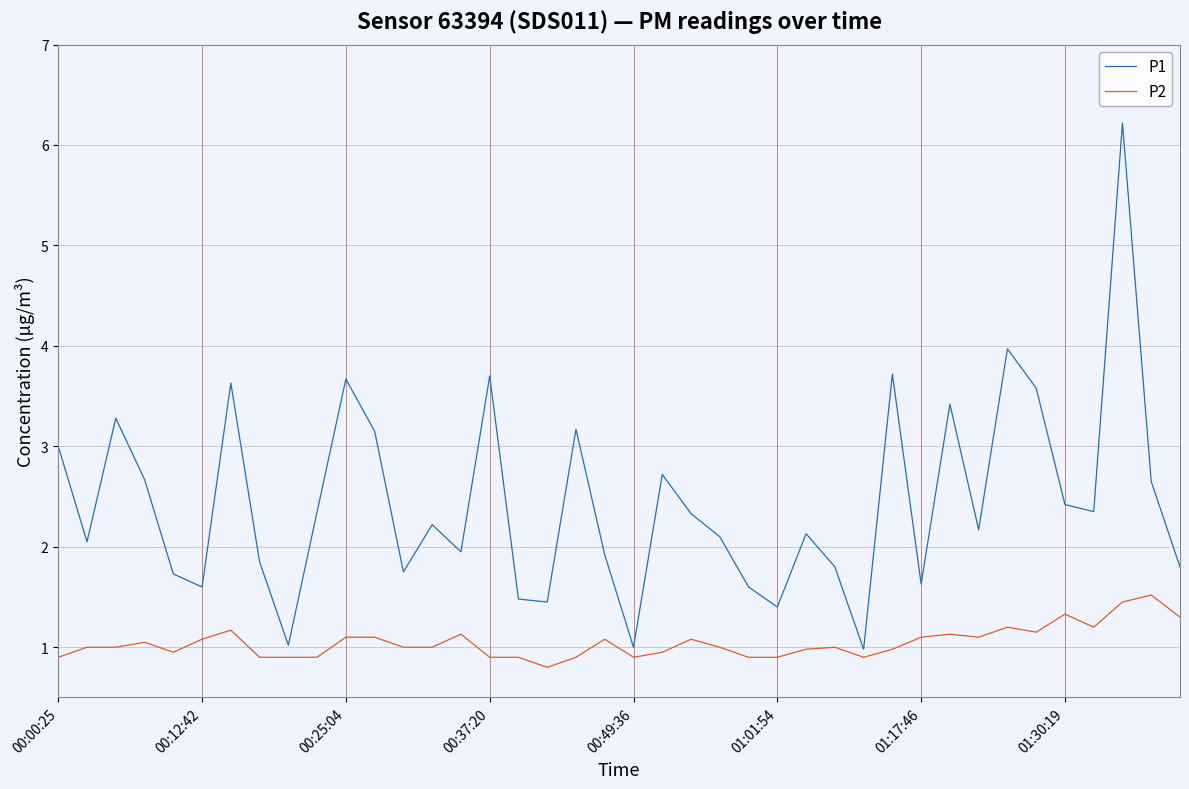

True or false: P2 and P1 cross at least once.

False